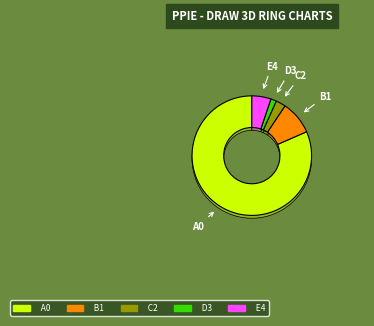

Count the number of slices in the pie.

5